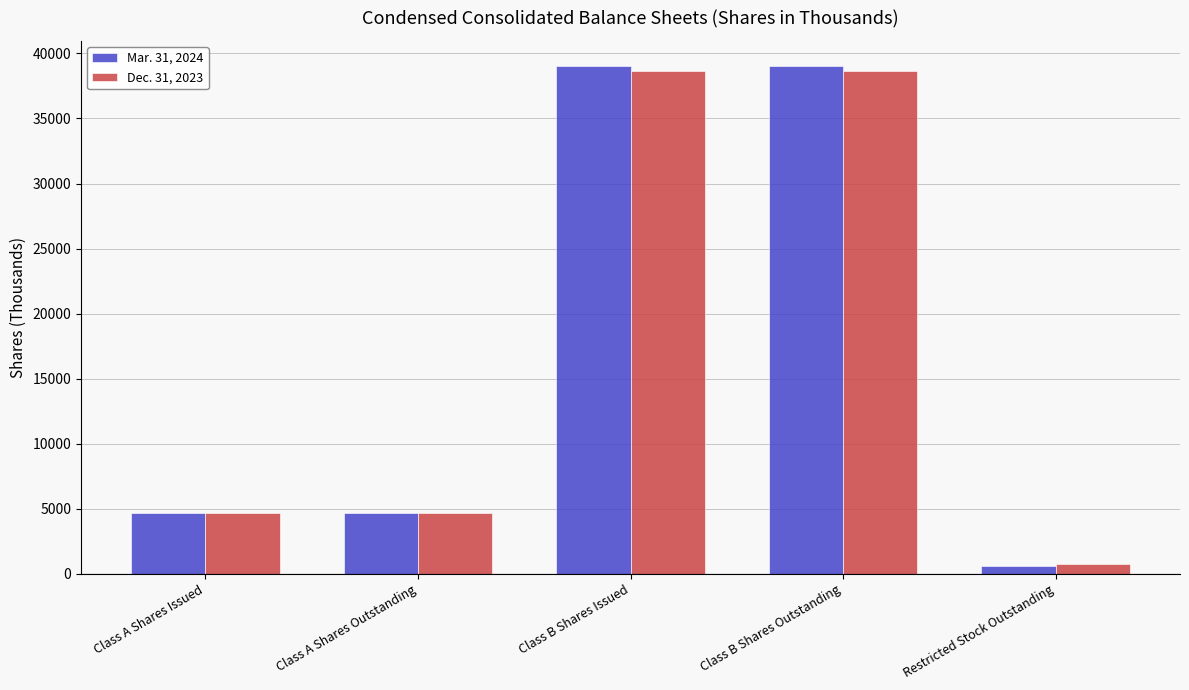

How many bars are there in each group?

2